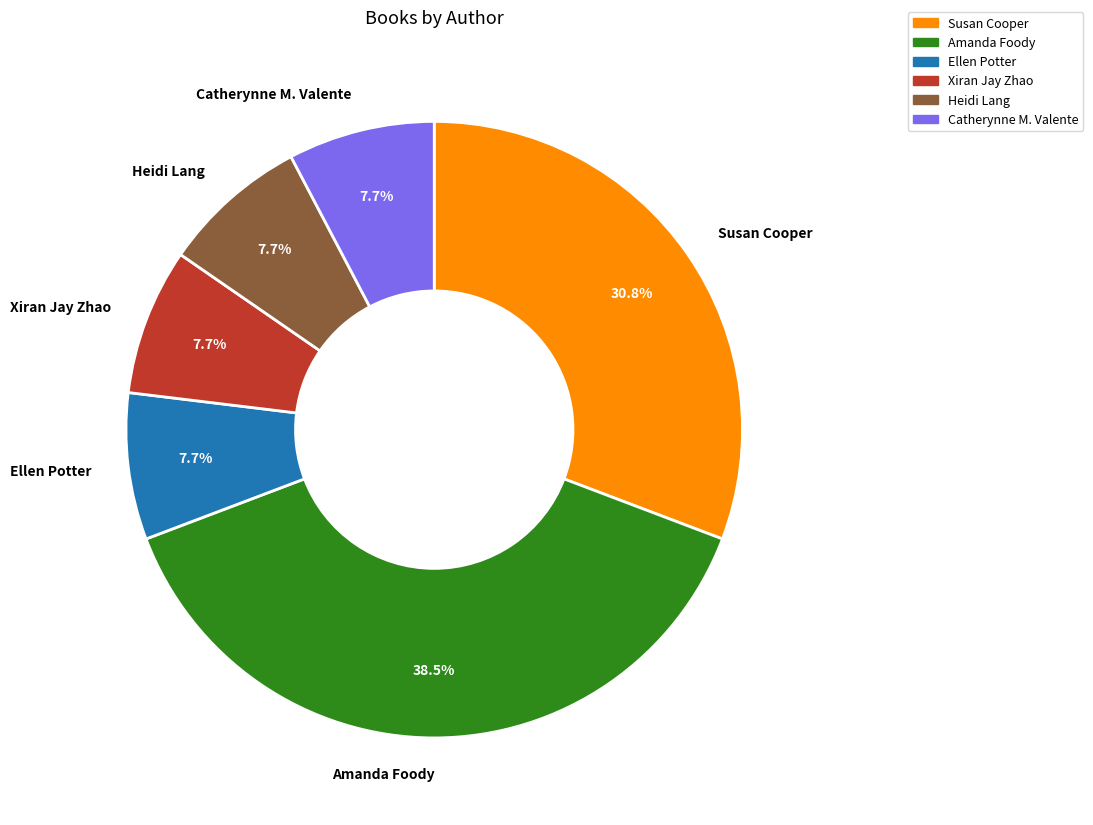

Is there a majority slice in this chart?

No